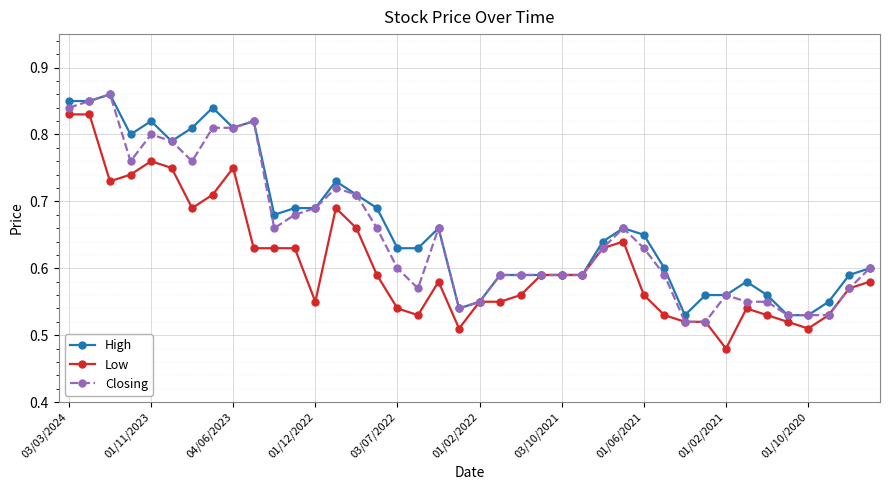

Count the Closing values in the range 0 to 1.

40